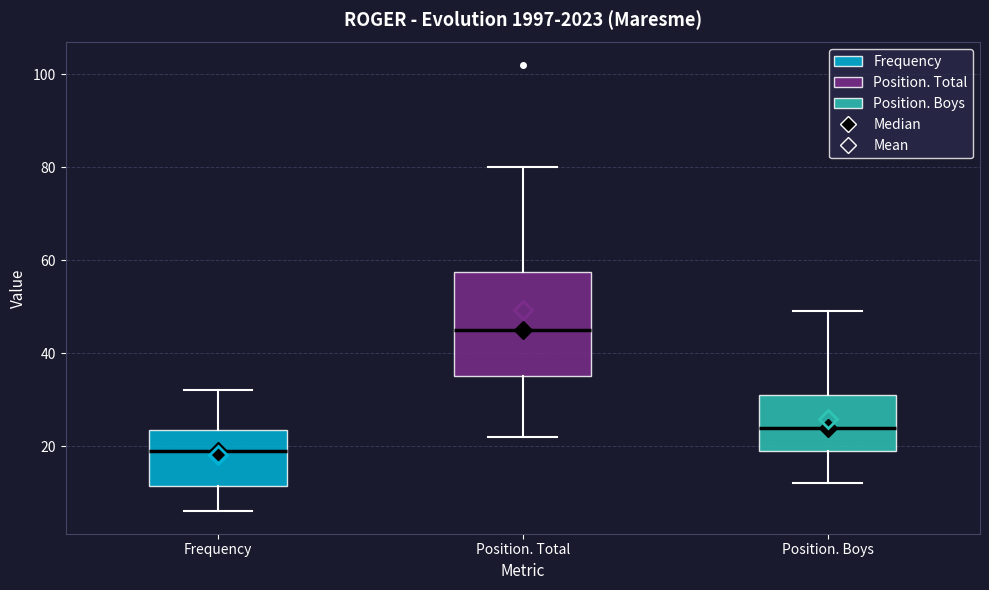

Reading left to right, read every box against the y-axis: the position of its median line, the range the box covers, and the ends of its whiskers. The values are not printed on the chart, so give them approximately, as read against the axis.

Frequency: median 20, box 12 to 24, whiskers 6 to 32
Position. Total: median 46, box 36 to 58, whiskers 22 to 80
Position. Boys: median 24, box 20 to 32, whiskers 12 to 50